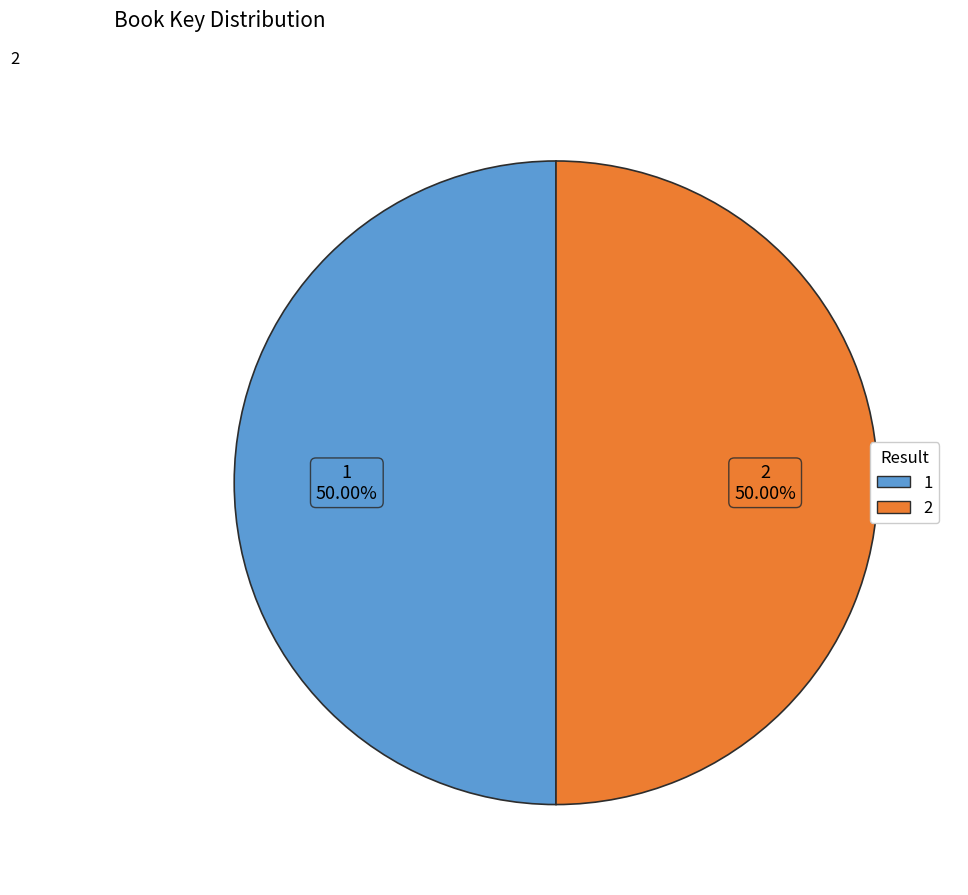

Is it true that 1 is 50% of the pie?

True